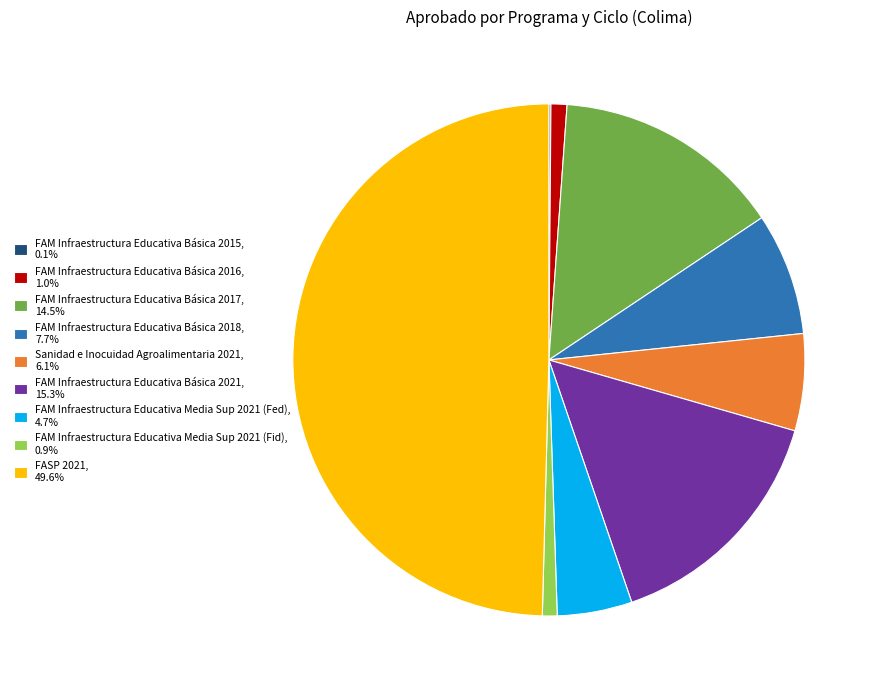

Is the sum of FASP 2021, 49.6% and FAM Infraestructura Educativa Básica 2021, 15.3% greater than half?

Yes